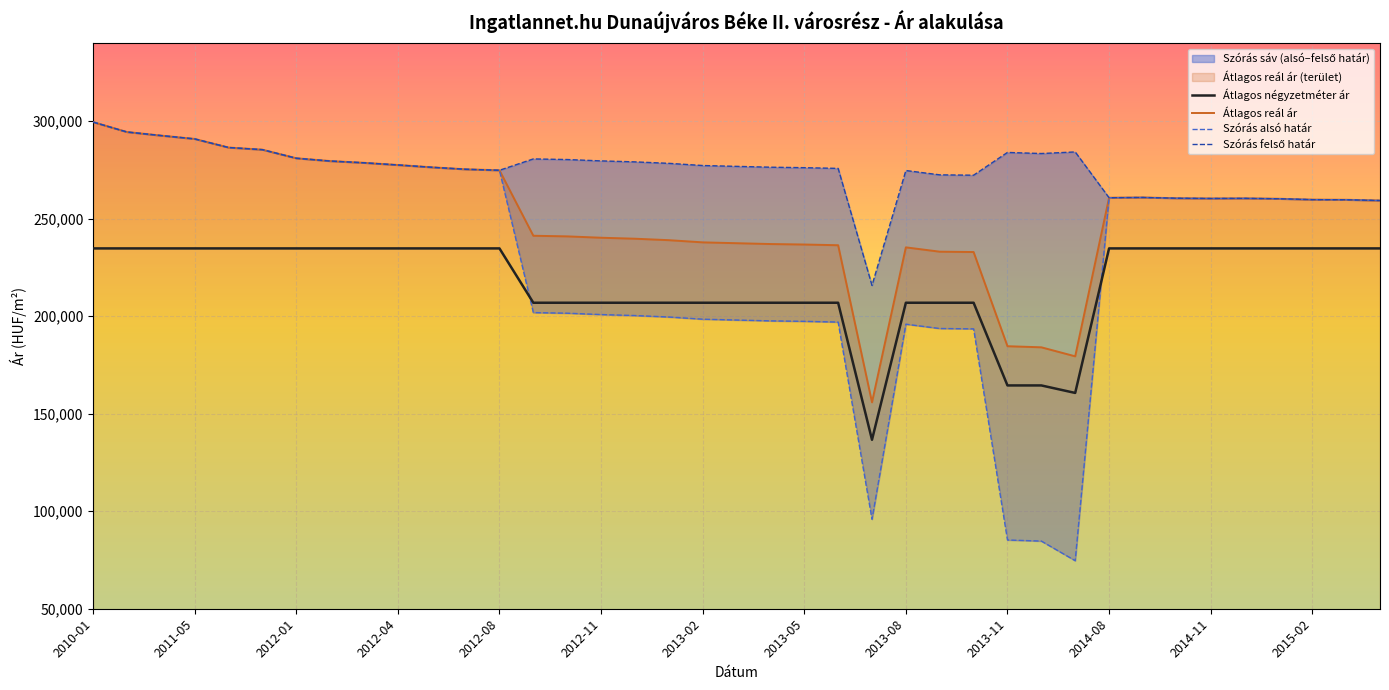

Does the chart display data point markers on the line(s)?

No